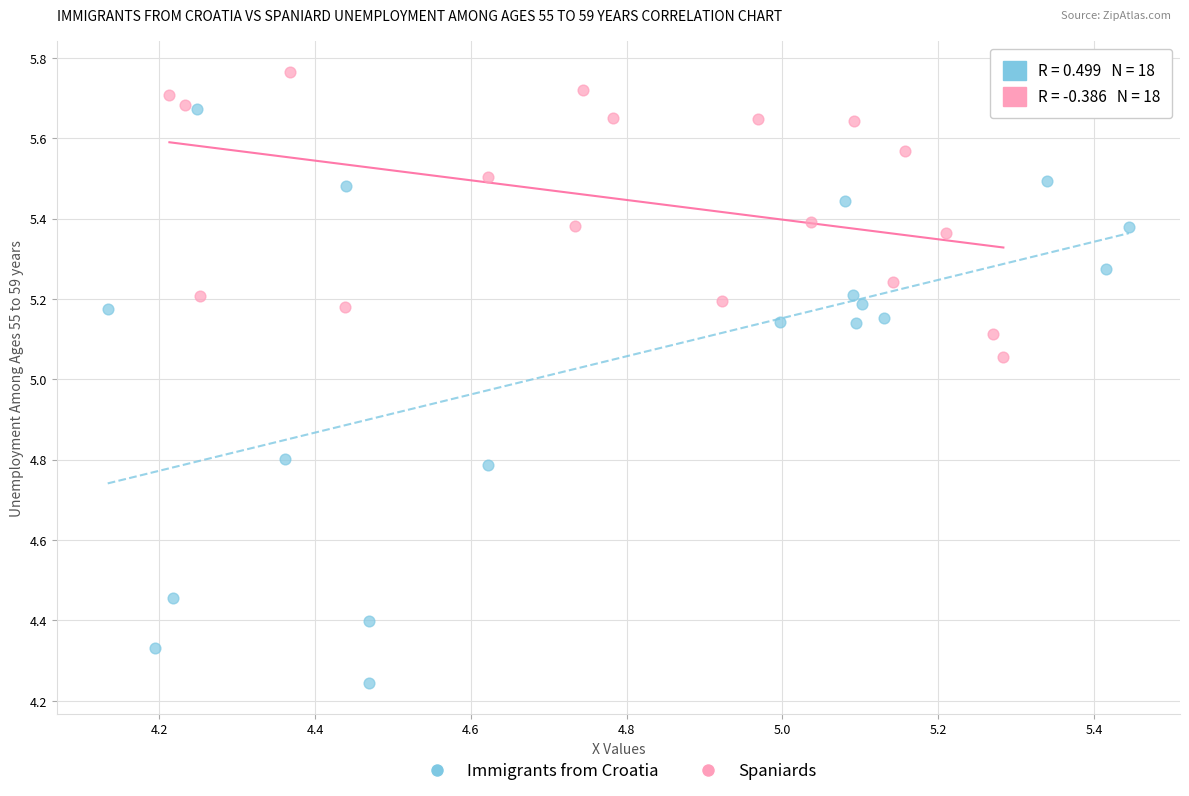

Which series reaches the maximum Y coordinate?

Spaniards